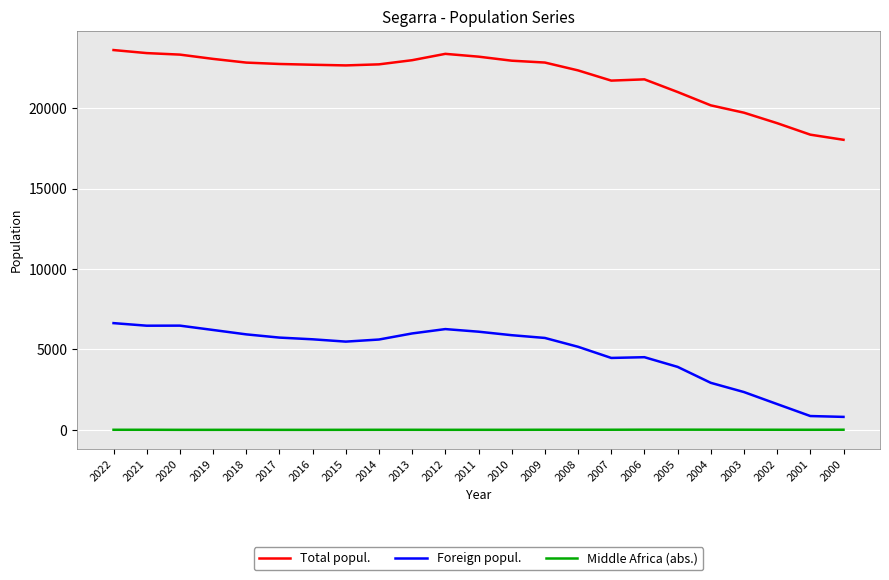

The Middle Africa (abs.) series shows 12 at 2014. True or false?

True